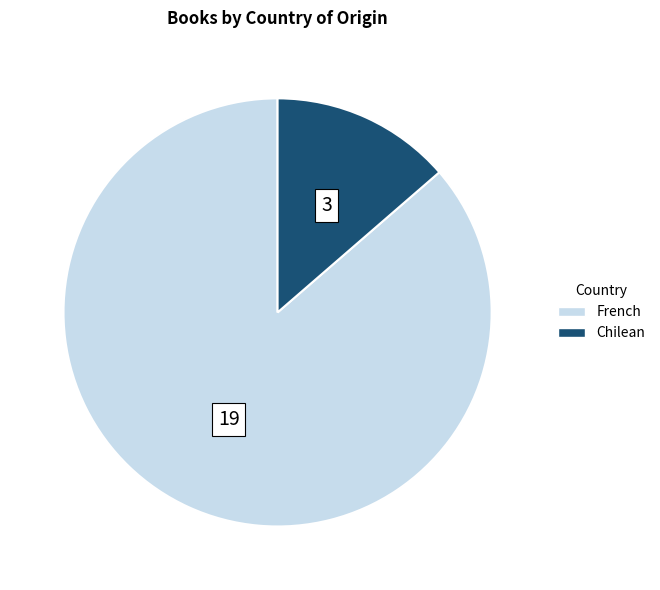

Which slice is the smallest?

Chilean